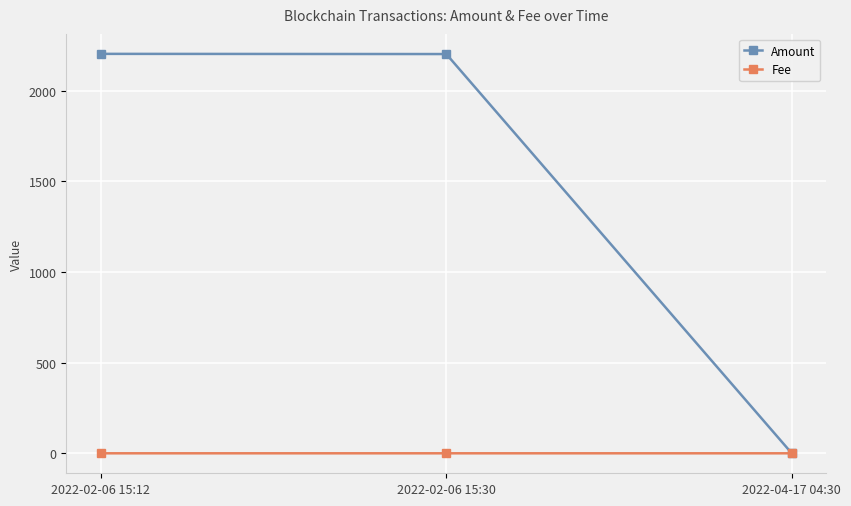

What is the label of the 2nd point from the right?

2022-02-06 15:30